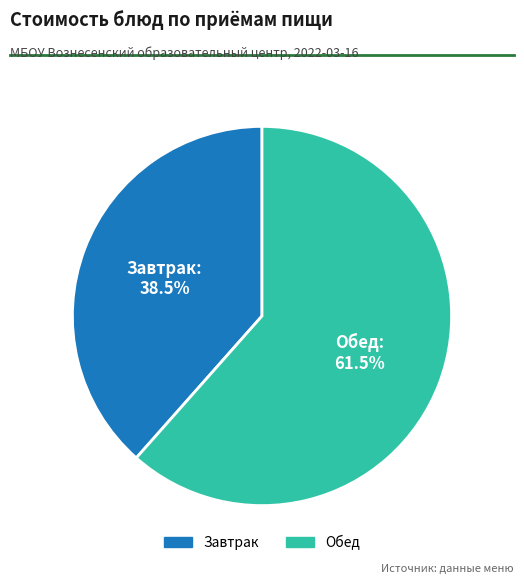

Rank the categories by value from highest to lowest.

Обед, Завтрак